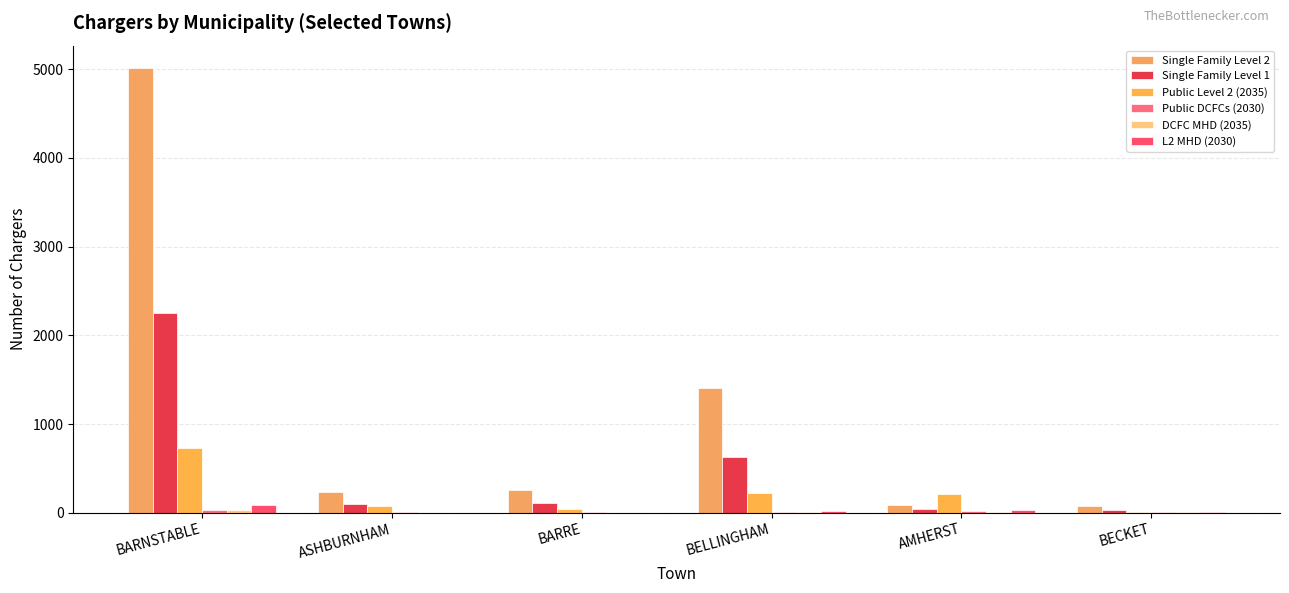

Between BARNSTABLE and ASHBURNHAM, which series saw the biggest shift?

Single Family Level 2